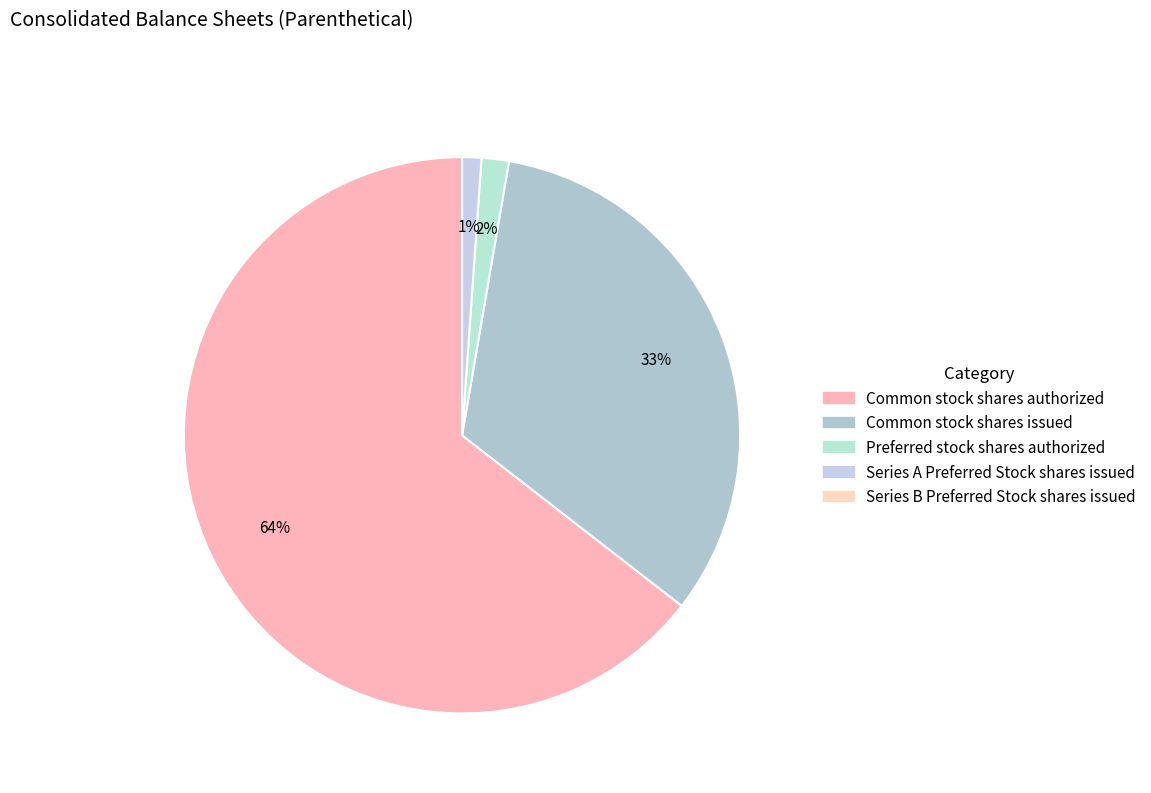

To the nearest percent, what percentage of the pie is Common stock shares authorized?

64%